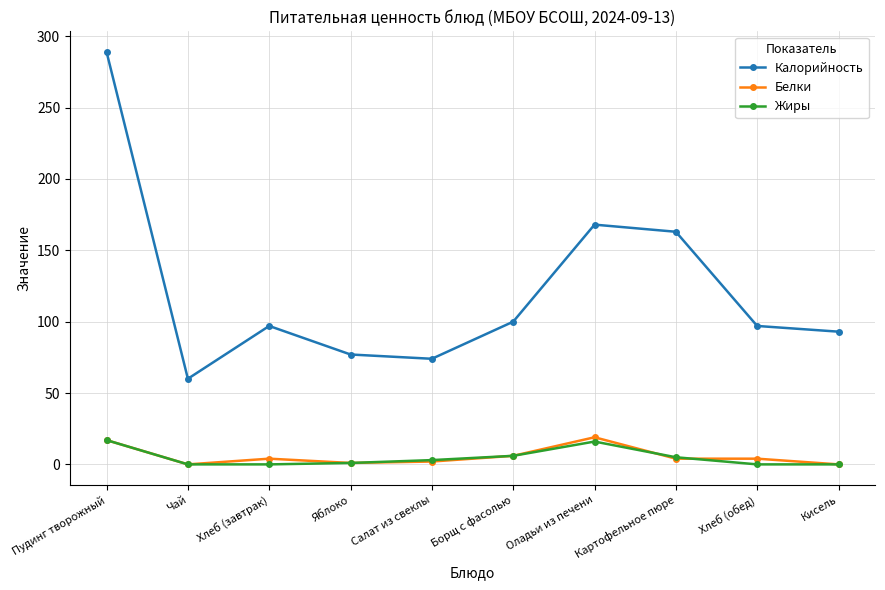

Does the chart have visible grid lines?

Yes